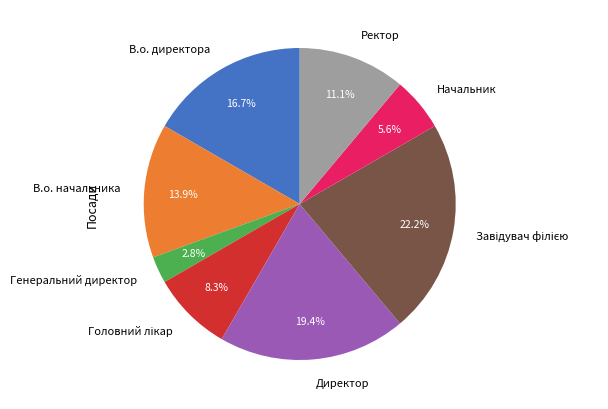

Approximately how many times larger is the value at В.о. начальника compared to Директор?

0.7